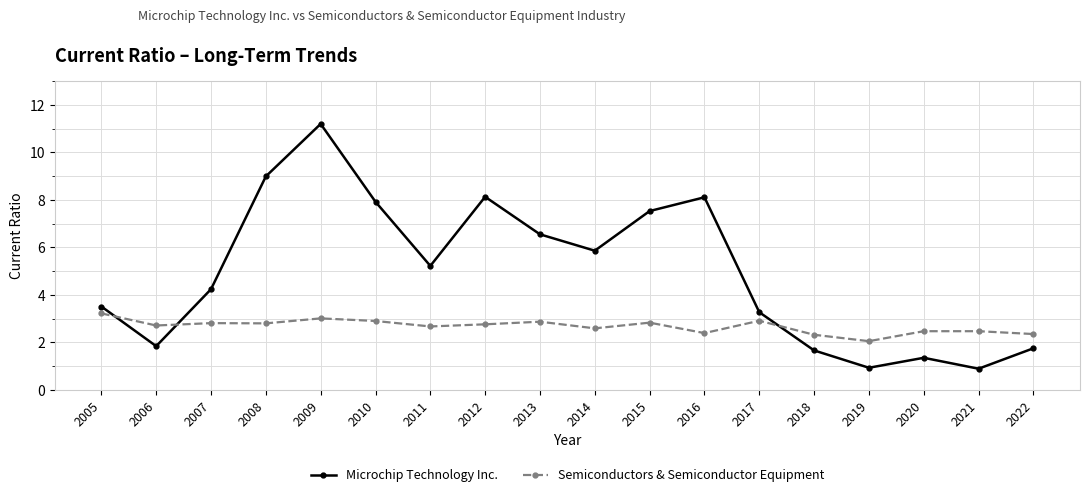

What is the sum of all Microchip Technology Inc. values?

89.0